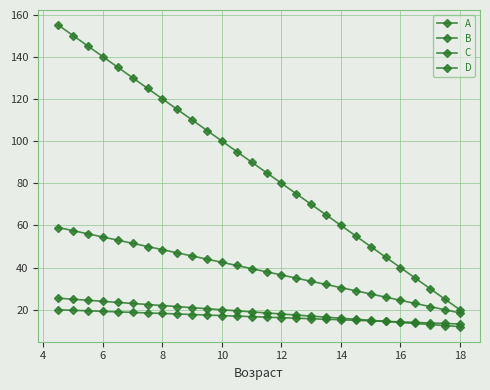

Does the chart have visible grid lines?

Yes